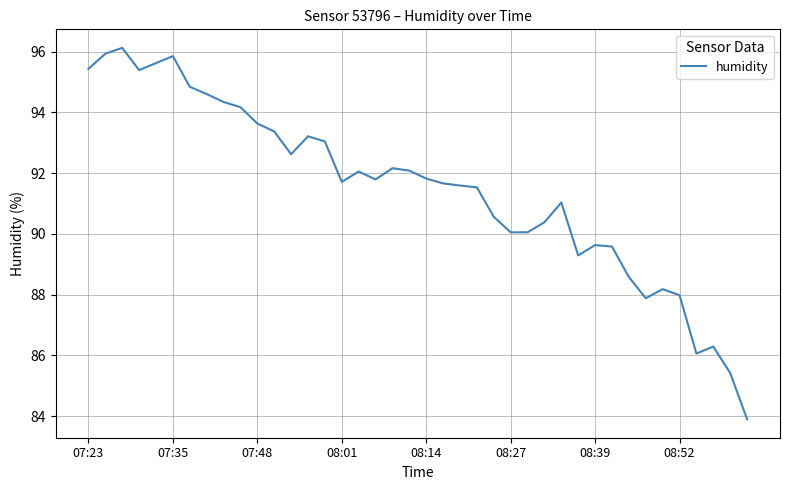

What is the difference between the second highest and second lowest values?

10.5